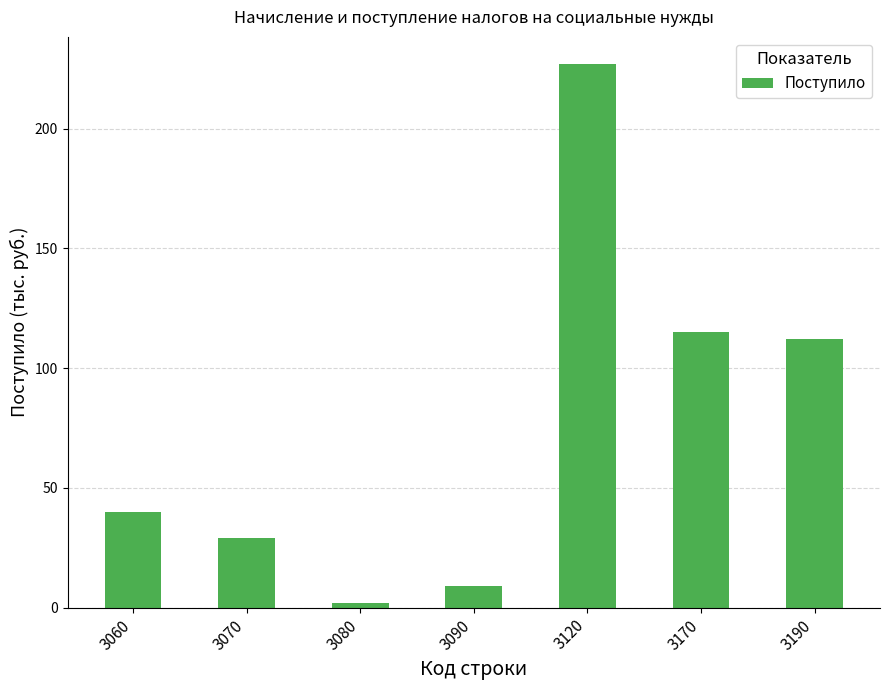

What is the difference between the second highest and minimum values?

113